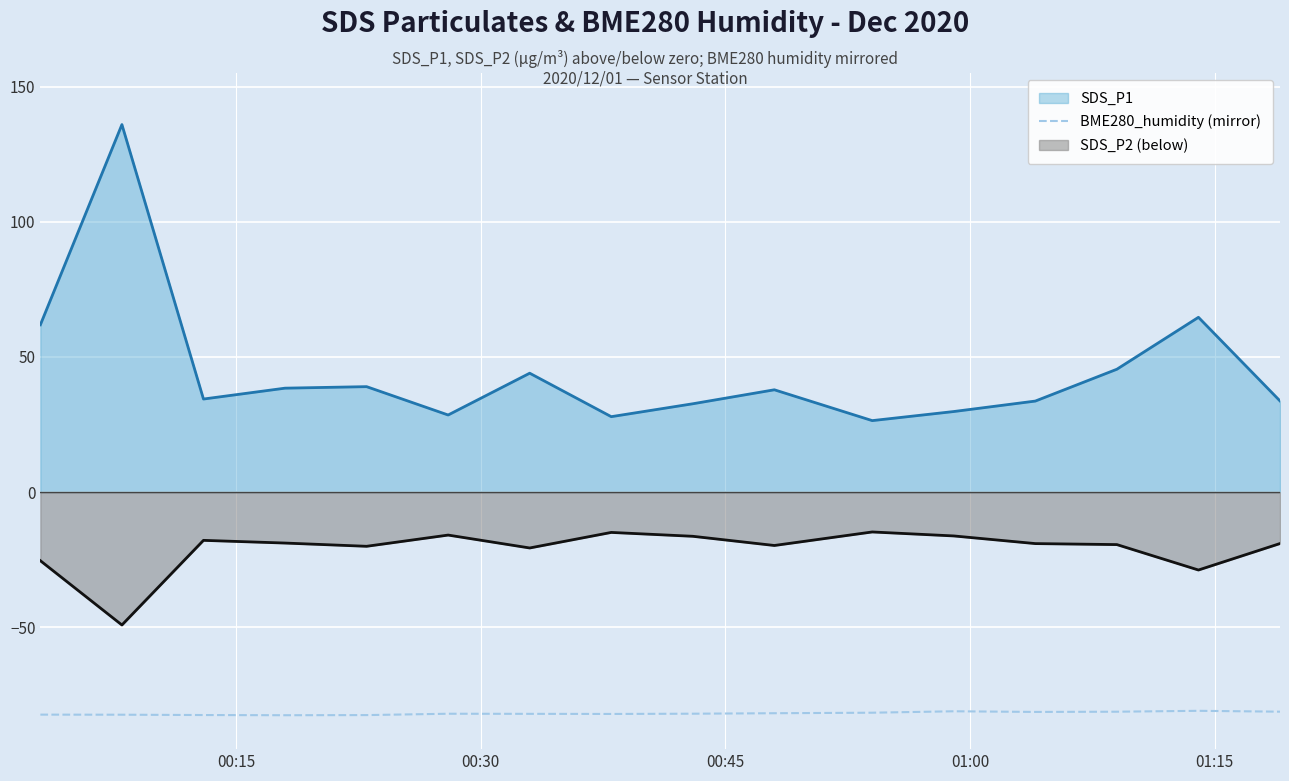

List the series in order of their peak value, lowest first.

BME280_humidity (mirror), SDS_P2 (below), SDS_P1